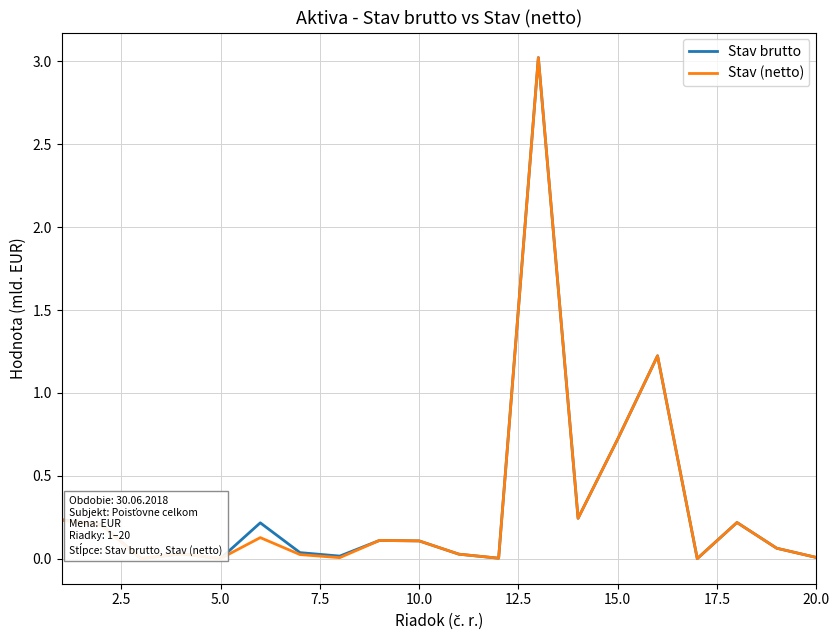

What is the greatest value displayed?

3.0